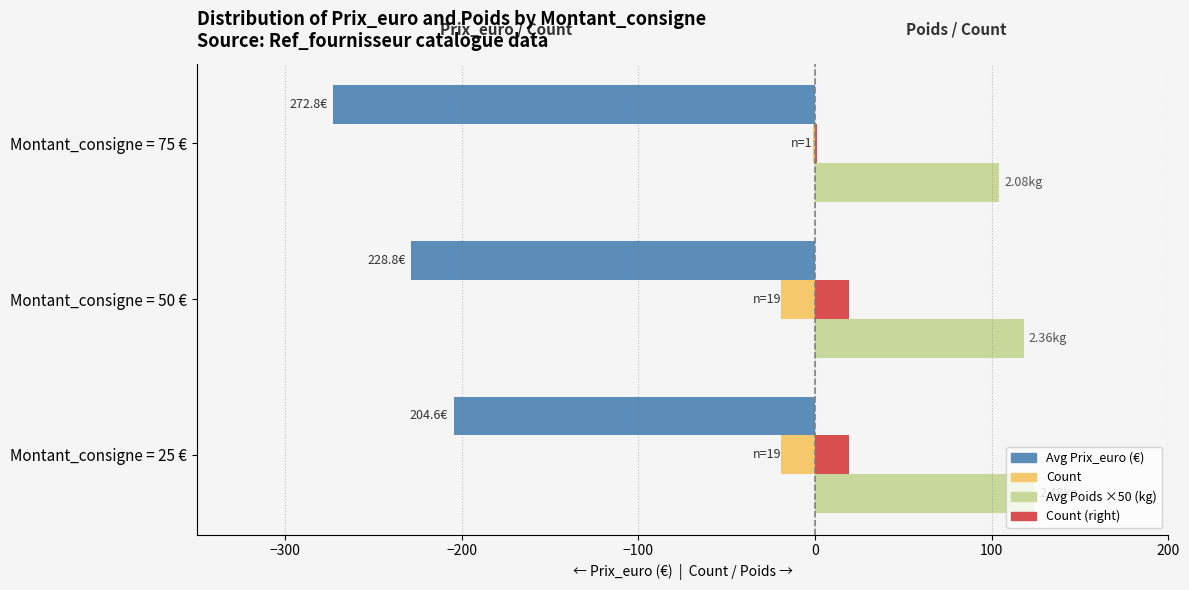

How many data points does each series have?

3